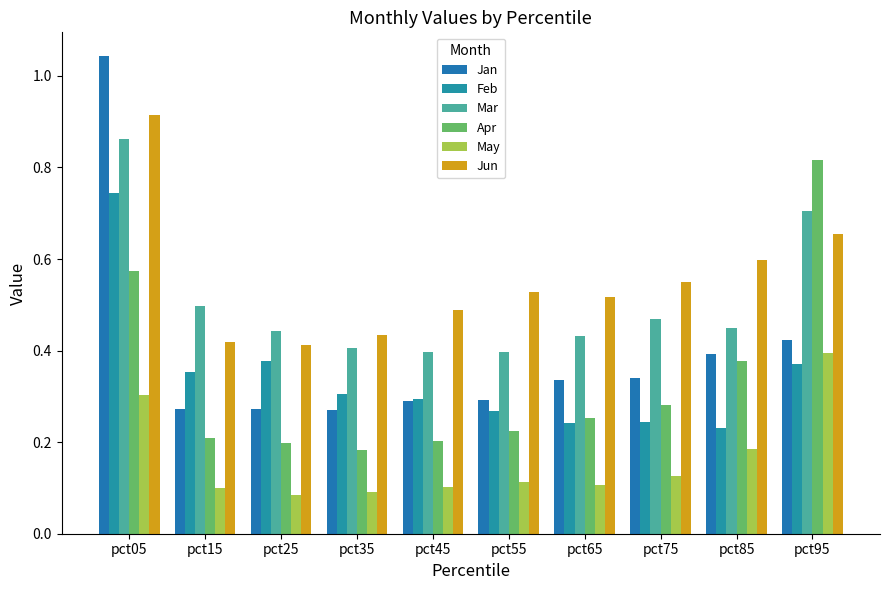

Is it true that Feb equals 0.4 at pct15?

True